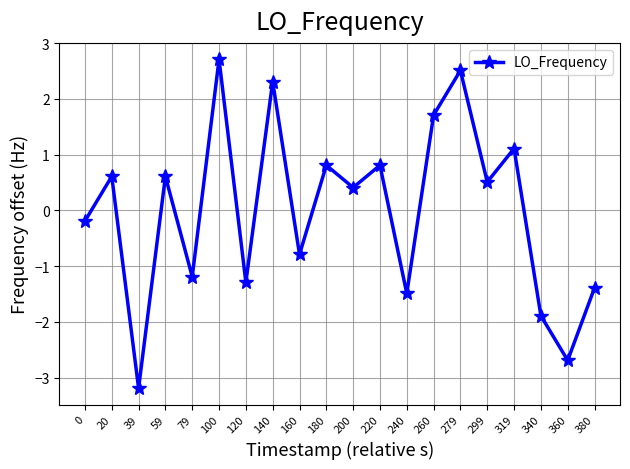

At which category does the data reach its first local peak?

20